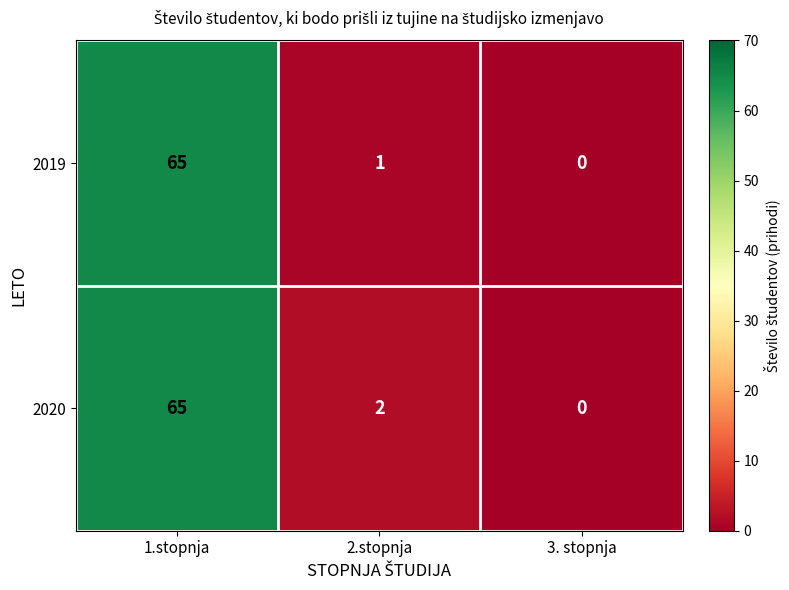

List the series in order of their overall mean, lowest first.

2019, 2020